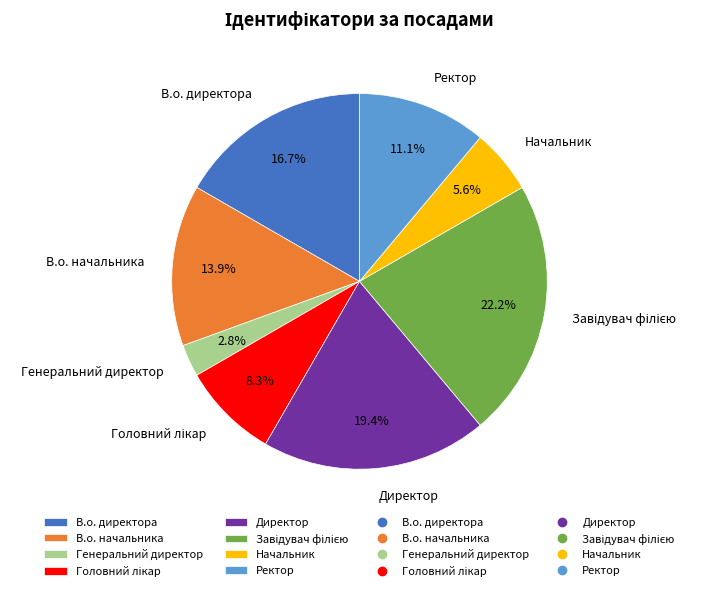

Which has a higher value, Ректор or В.о. директора?

В.о. директора